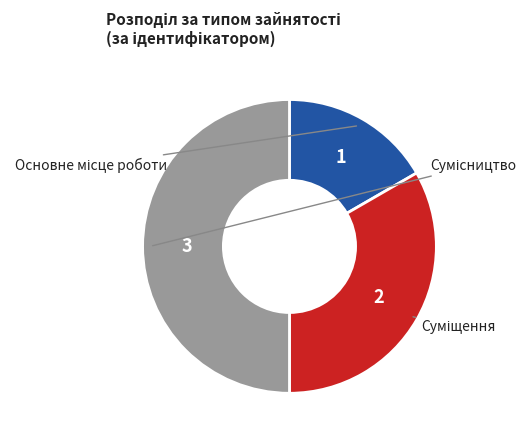

True or false: Основне місце роботи accounts for 17% of the total.

True